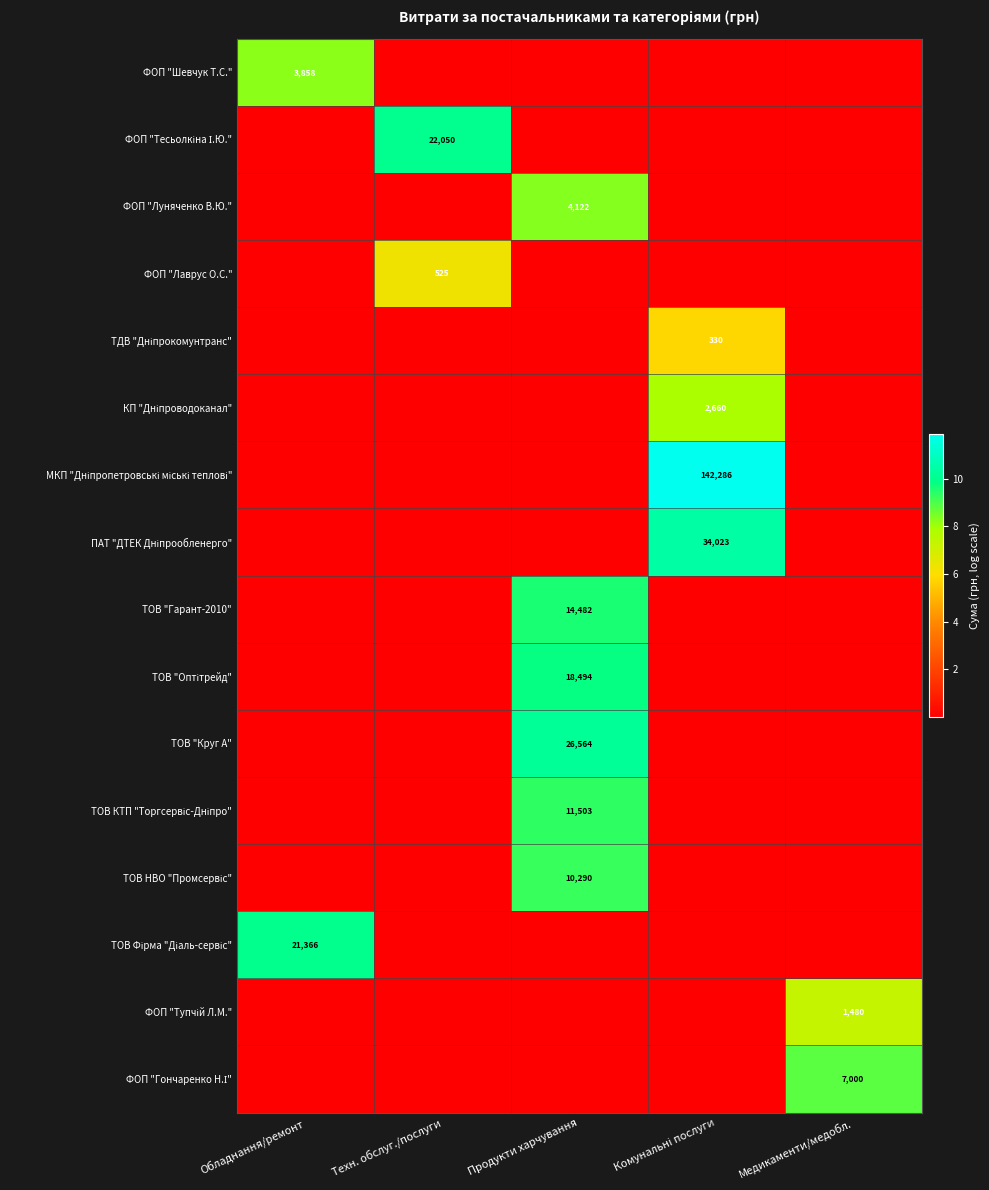

Where is ТОВ "Круг А" nearest to the value 5?

Обладнання/ремонт